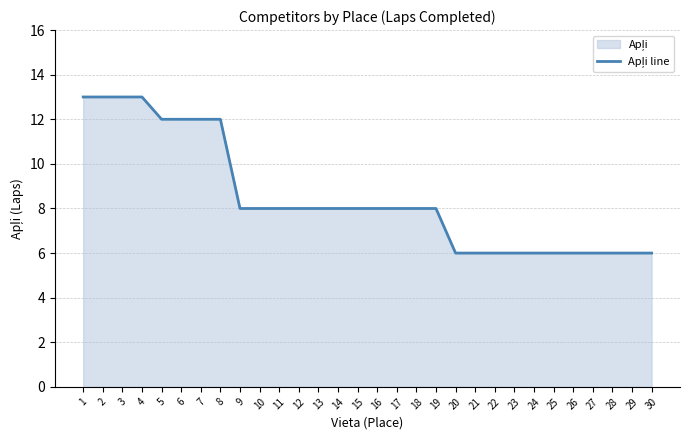

True or false: the data shows 8 at 18.

True